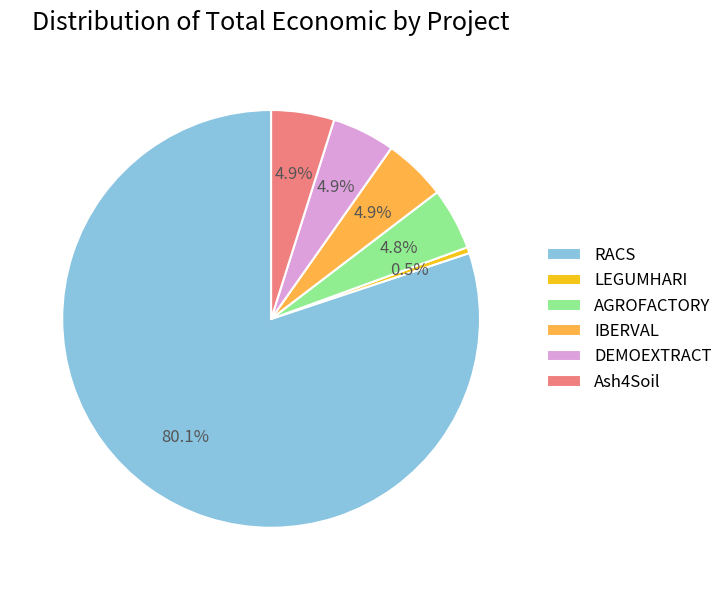

Between RACS and IBERVAL, which is larger?

RACS